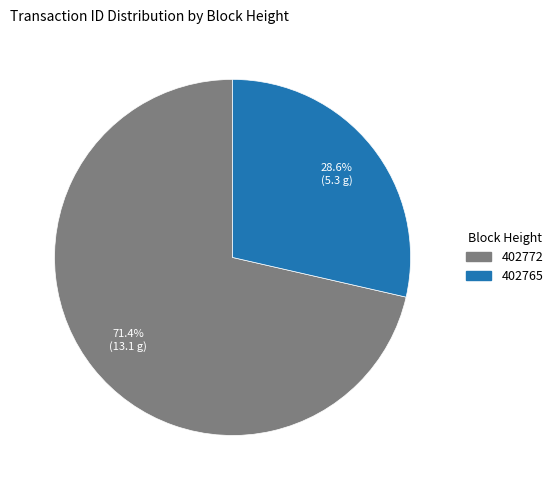

To the nearest percent, what percentage of the pie is 402772?

71%